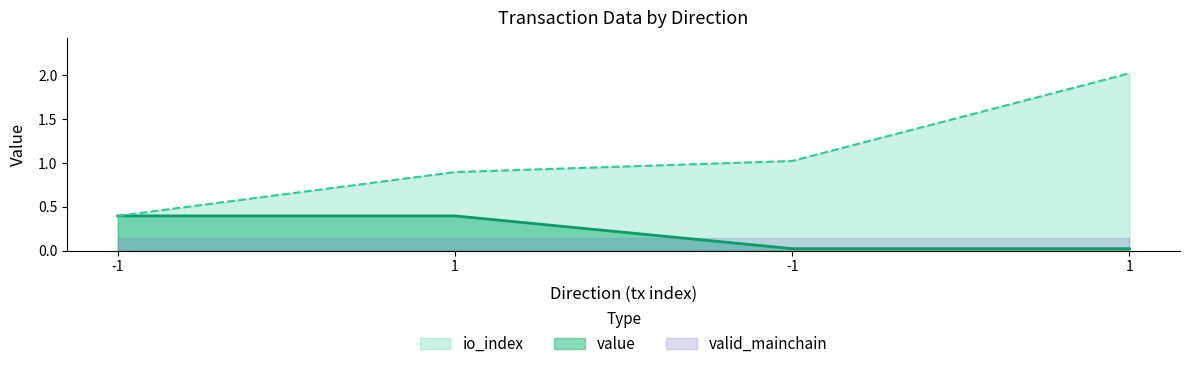

List the labels in order of io_index value, smallest first.

-1, 1, -1, 1